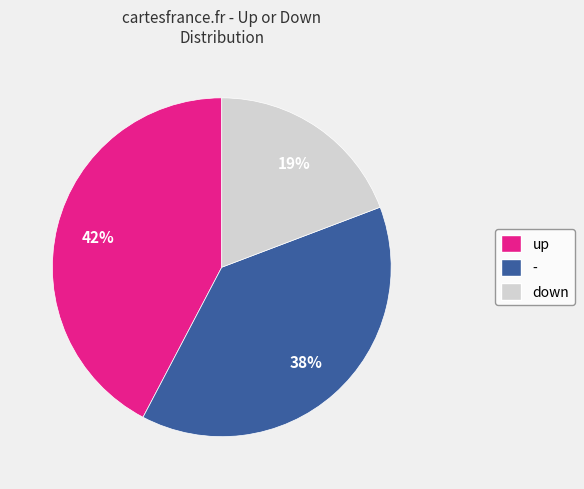

To the nearest percent, what is the average slice percentage?

33%